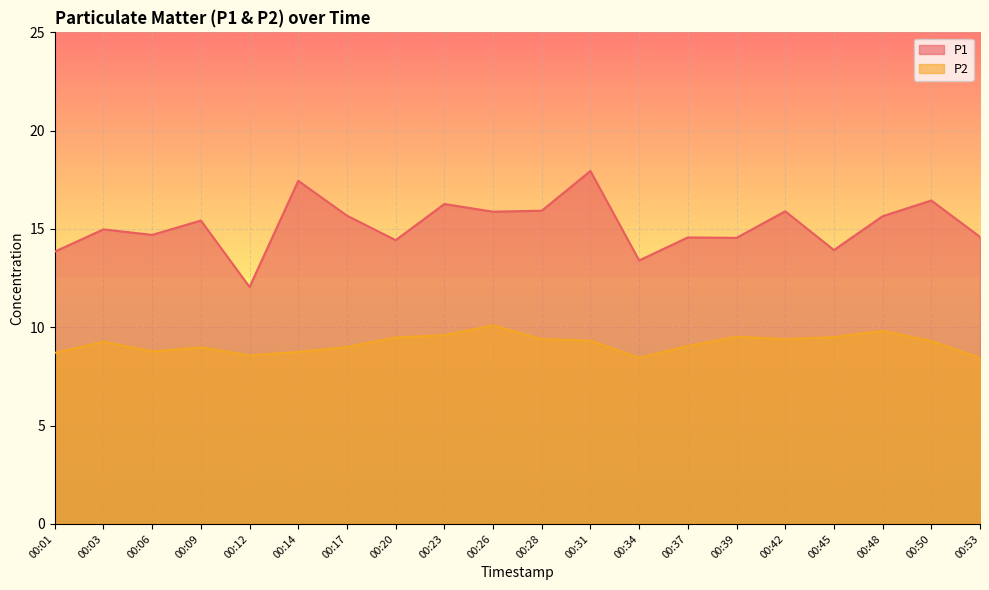

How many interior local peaks does the P1 series have?

8